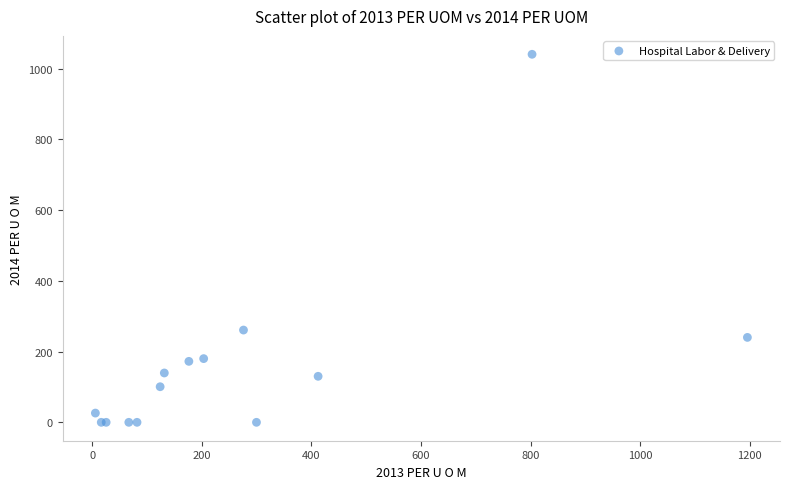

What Y value in the scatter plot is closest to 520?

261.0